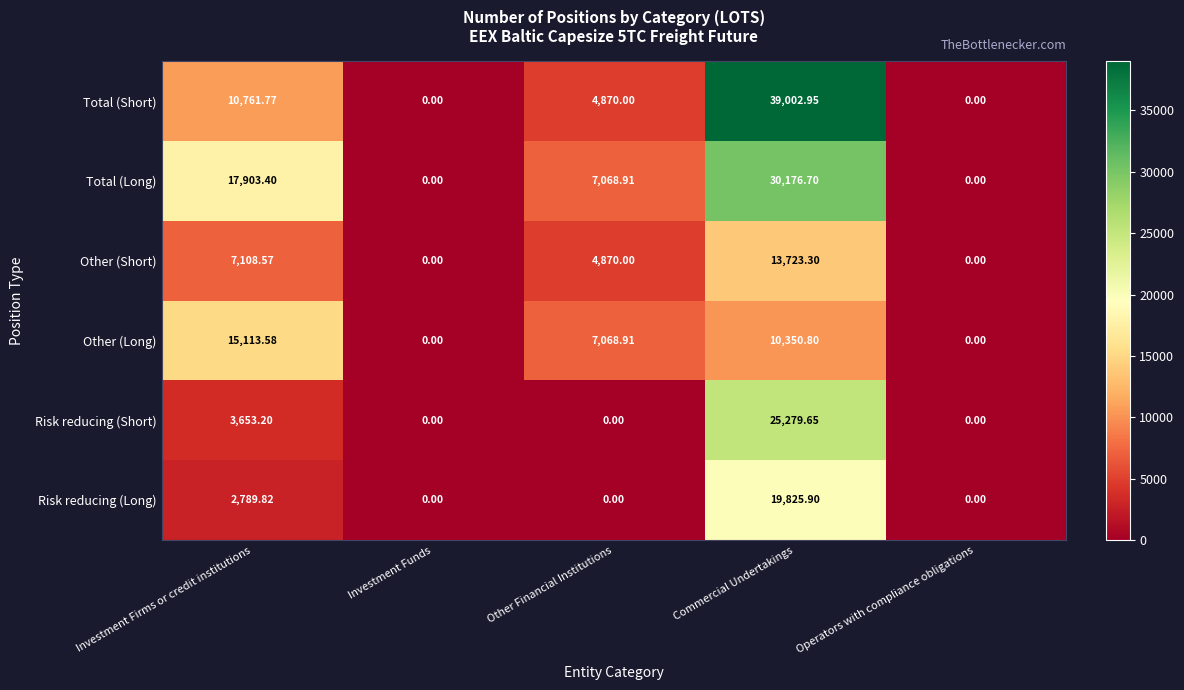

Which series changed the most between Commercial Undertakings and Operators with compliance obligations?

Total (Short)